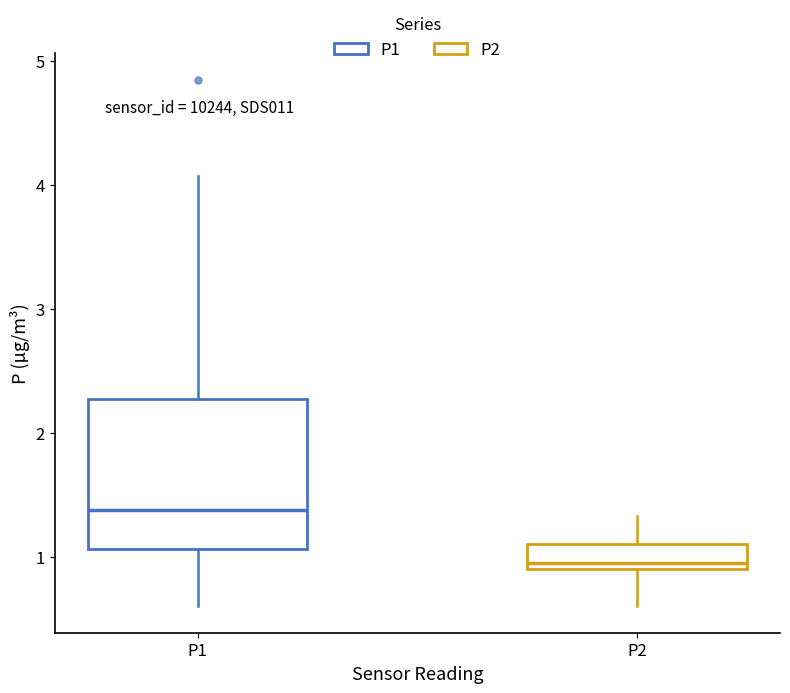

Reading left to right, read every box against the y-axis: the position of its median line, the range the box covers, and the ends of its whiskers. The values are not printed on the chart, so give them approximately, as read against the axis.

P1: median 1.4, box 1.1 to 2.3, whiskers 0.6 to 4.1
P2: median 1.0, box 0.9 to 1.1, whiskers 0.6 to 1.3